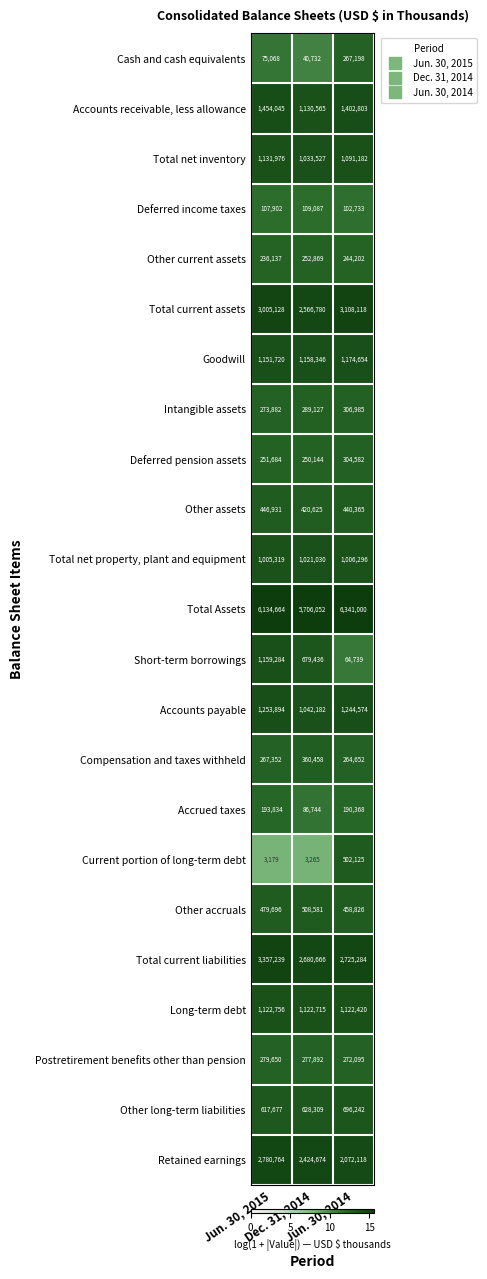

Count the Cash and cash equivalents values in the range 40732 to 267198.

3